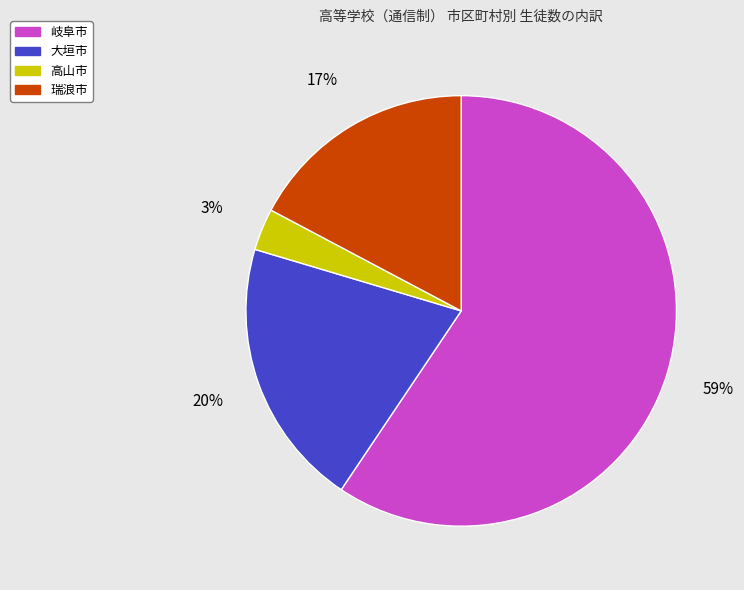

Which category accounts for the majority?

岐阜市